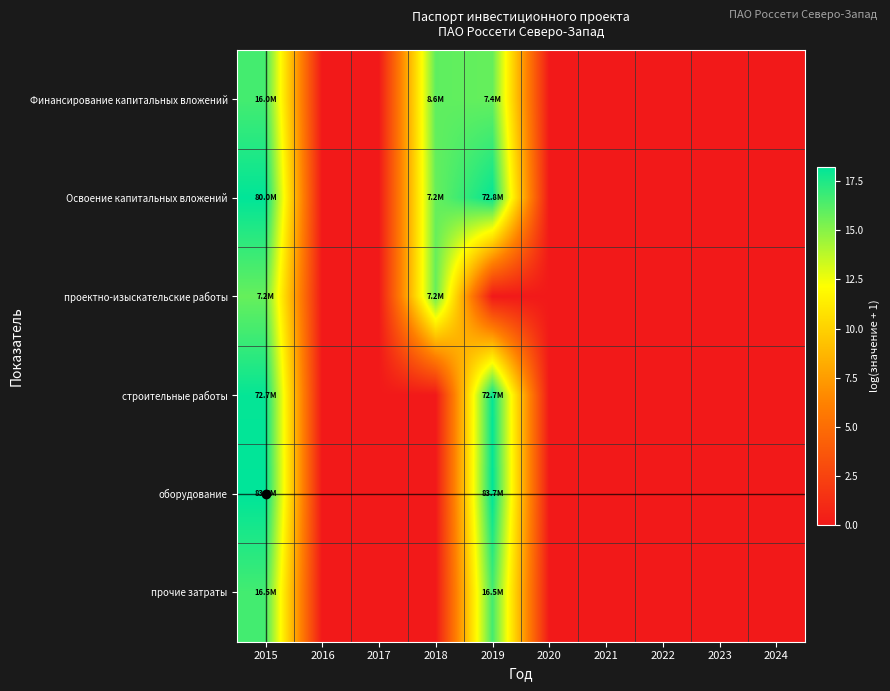

Reading left to right, extract all data points from this chart.

Финансирование капитальных вложений: 2015=16.6	2016=0.0	2017=0.0	2018=16.0	2019=15.8	2020=0.0	2021=0.0	2022=0.0	2023=0.0	2024=0.0
Освоение капитальных вложений: 2015=18.2	2016=0.0	2017=0.0	2018=15.8	2019=18.1	2020=0.0	2021=0.0	2022=0.0	2023=0.0	2024=0.0
проектно-изыскательские работы: 2015=15.8	2016=0.0	2017=0.0	2018=15.8	2019=0.0	2020=0.0	2021=0.0	2022=0.0	2023=0.0	2024=0.0
строительные работы: 2015=18.1	2016=0.0	2017=0.0	2018=0.0	2019=18.1	2020=0.0	2021=0.0	2022=0.0	2023=0.0	2024=0.0
оборудование: 2015=18.2	2016=0.0	2017=0.0	2018=0.0	2019=18.2	2020=0.0	2021=0.0	2022=0.0	2023=0.0	2024=0.0
прочие затраты: 2015=16.6	2016=0.0	2017=0.0	2018=0.0	2019=16.6	2020=0.0	2021=0.0	2022=0.0	2023=0.0	2024=0.0